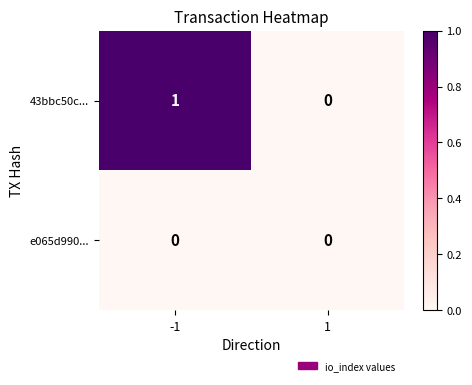

Which series has the largest total across all categories?

43bbc50c...